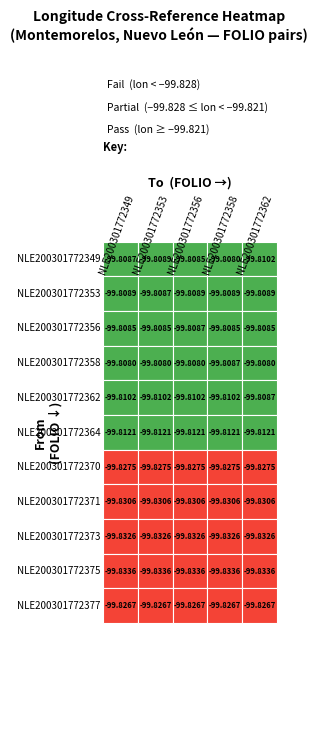

What is the minimum value for NLE200301772353?

-99.8